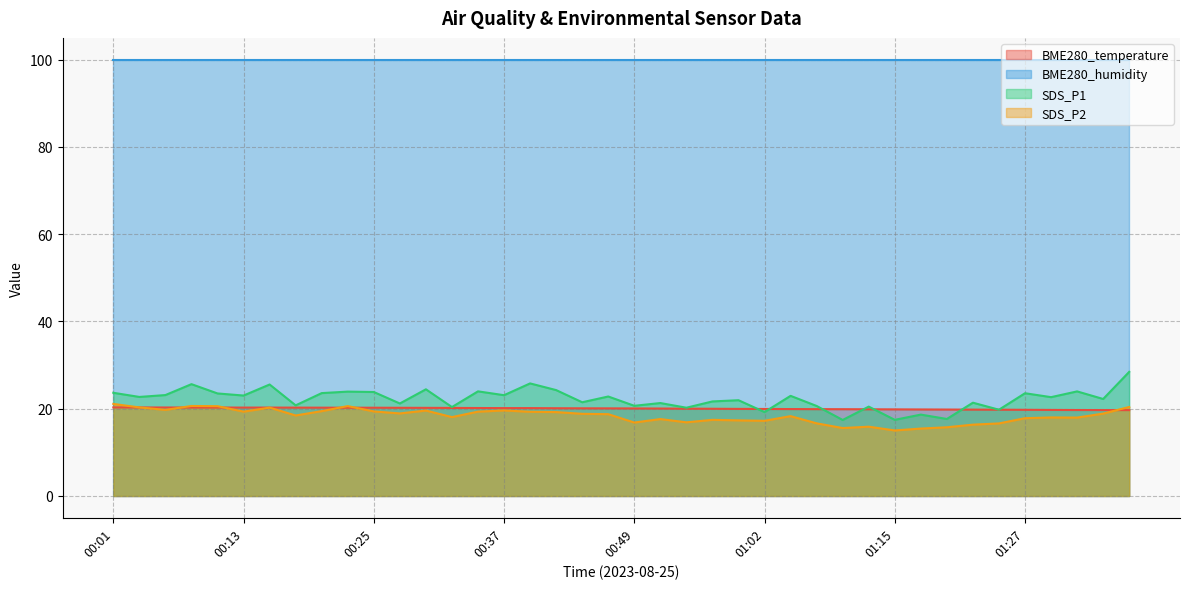

Is the value of SDS_P2 at 01:02 greater than the value of BME280_temperature at 00:30?

No